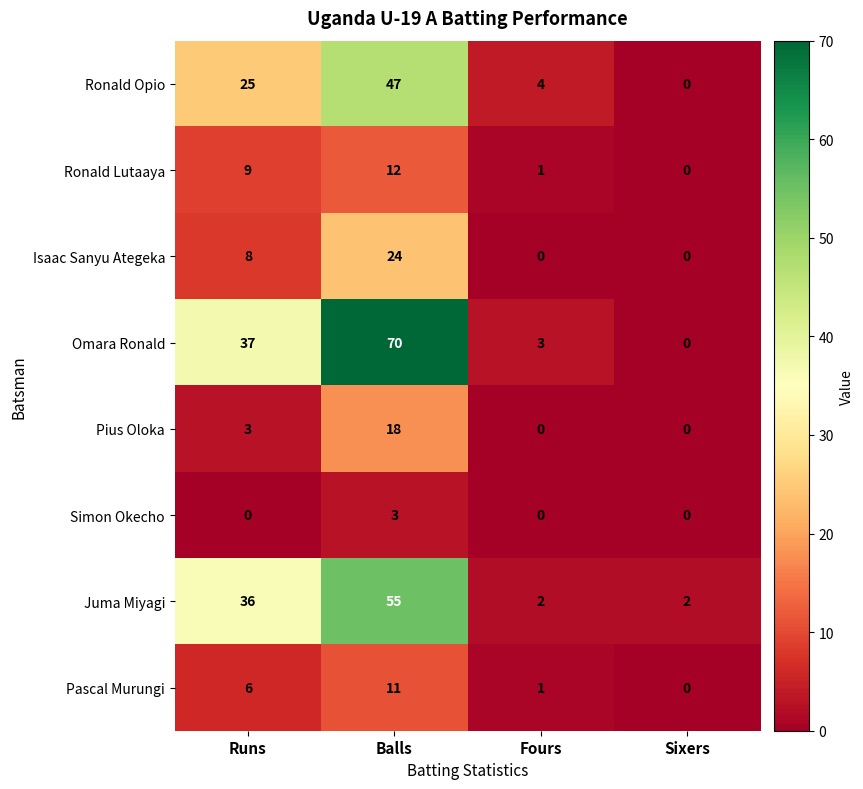

What is the highest value of the Juma Miyagi series?

55